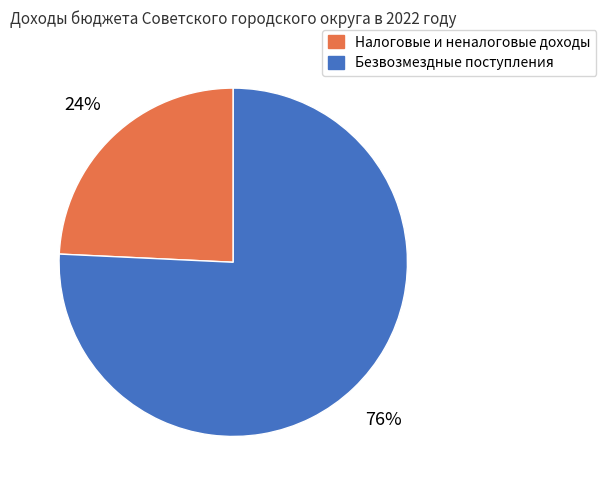

To the nearest percent, what is the combined percentage of Налоговые и неналоговые доходы and Безвозмездные поступления?

100%